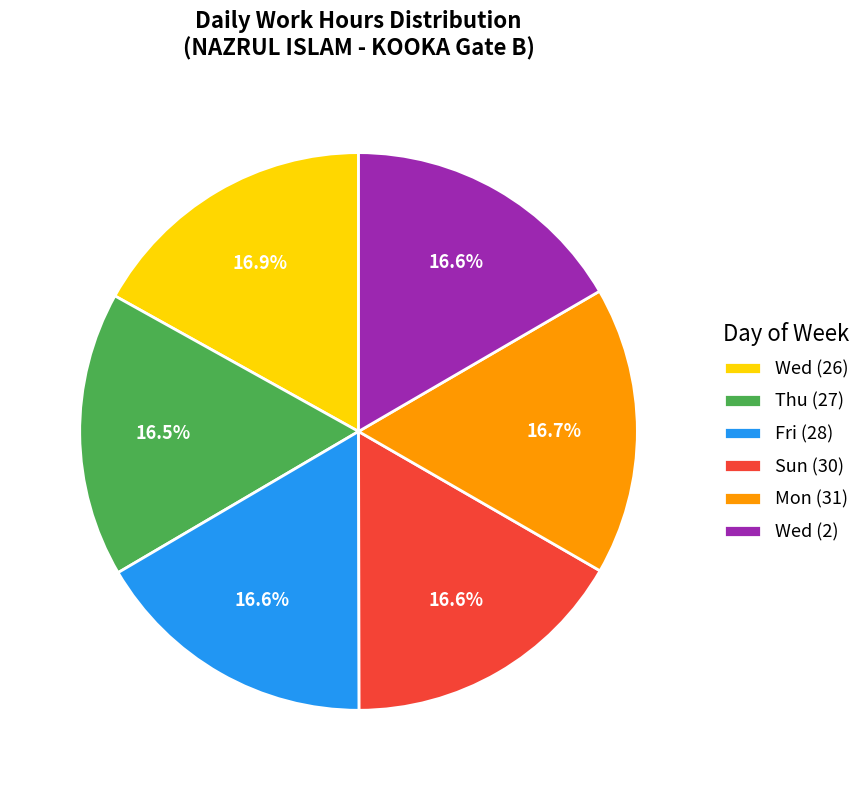

Is there any slice that represents more than half of the pie?

No